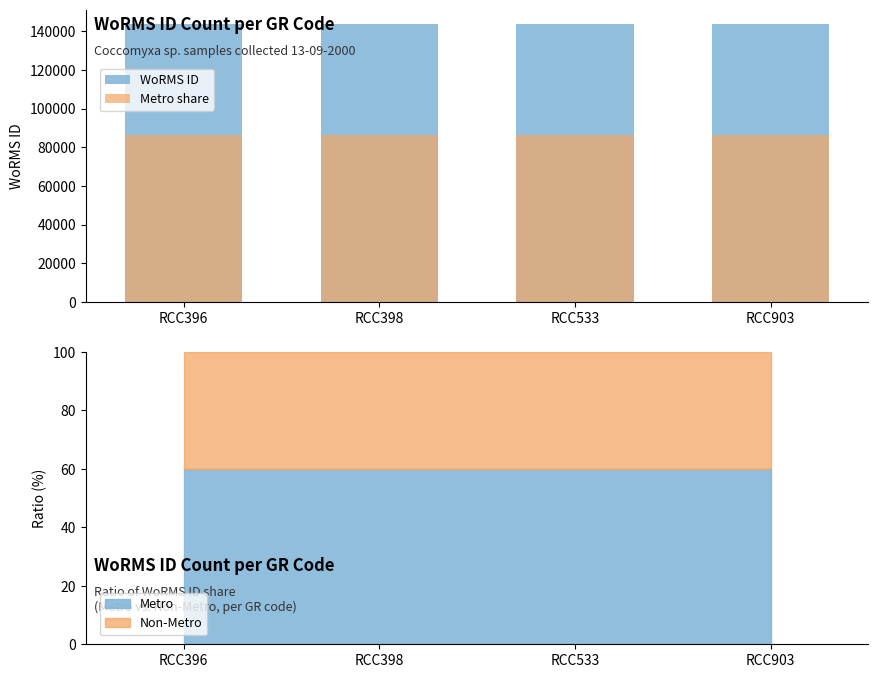

At which category does the chart reach its peak across all series?

RCC396